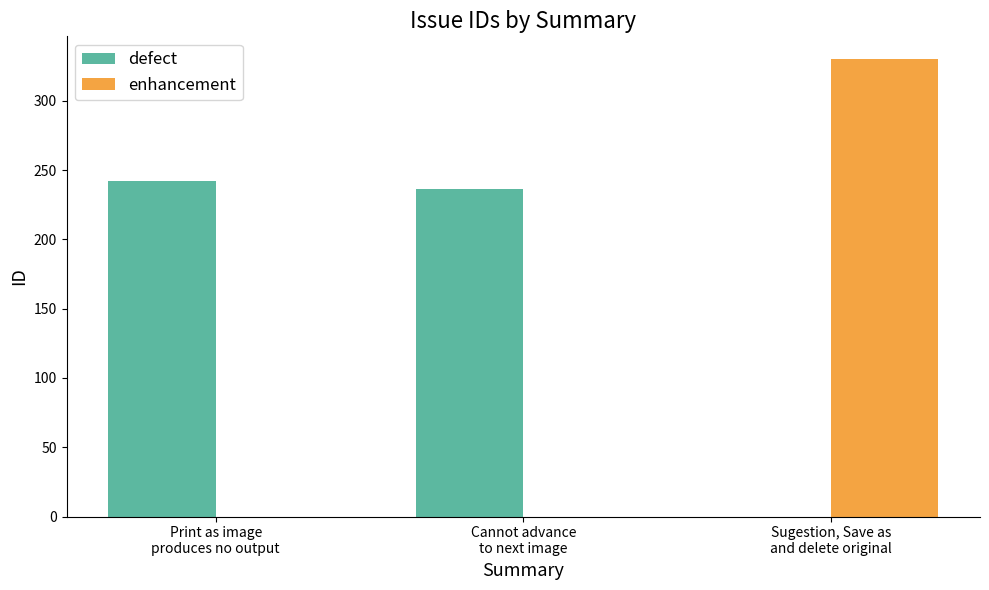

Which series has the largest total across all categories?

defect